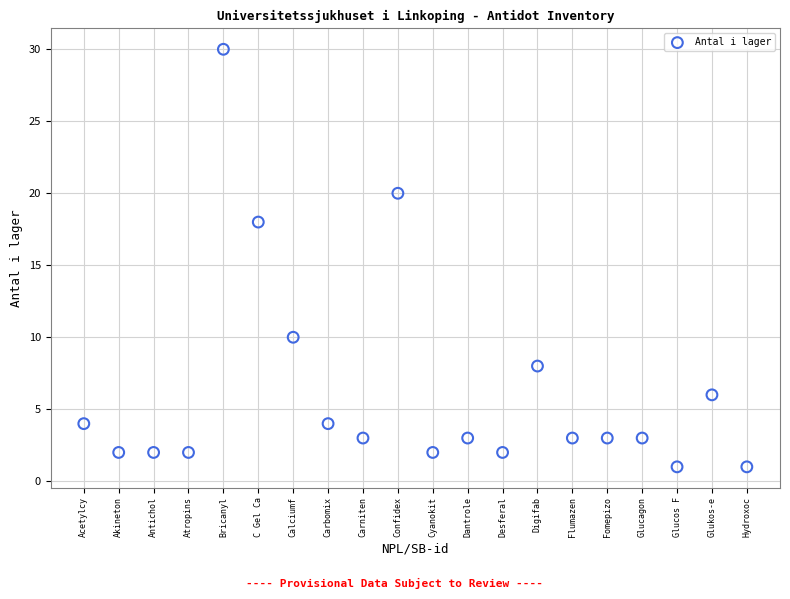

What Y value in the scatter plot is closest to 15?

18